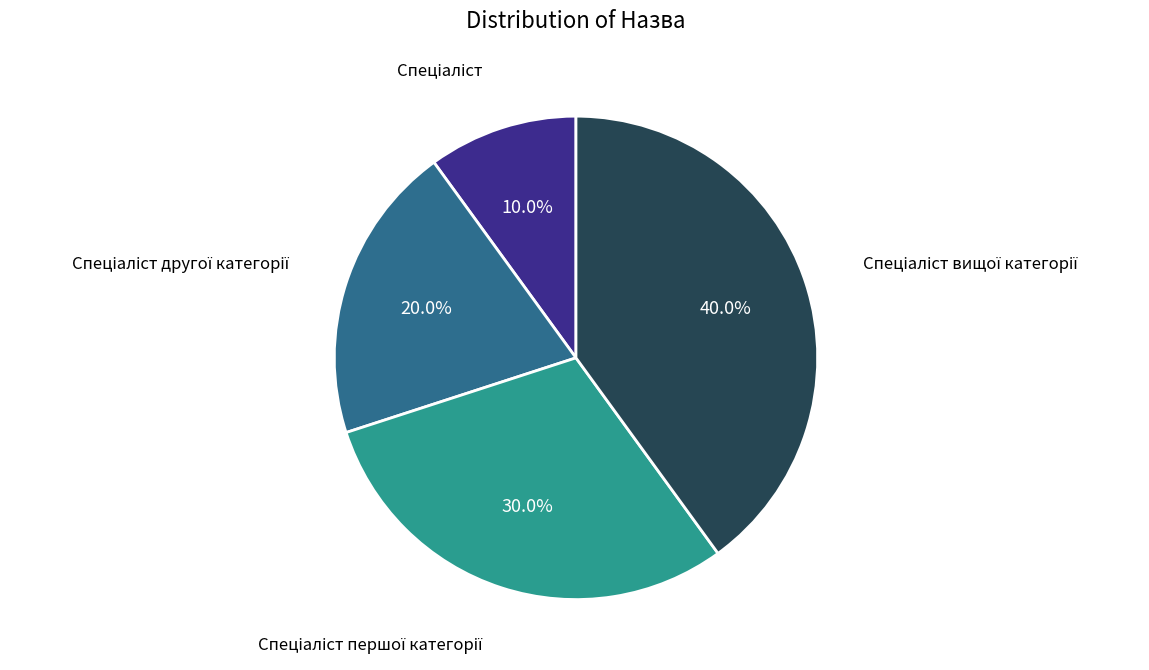

Is there a majority slice in this chart?

No